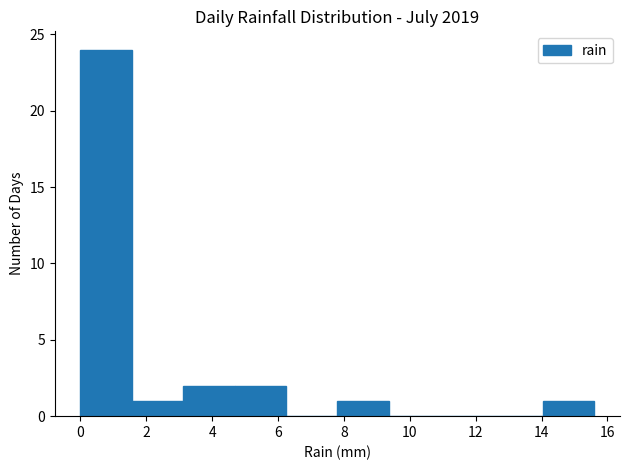

Reading left to right, list every bar in this chart as the range it spans on the x-axis followed by its height. Neither the bar edges nor the heights are printed on the chart, so give them approximately, as read against the axes.

0.00 to 1.56: 24
1.56 to 3.12: 1
3.12 to 4.68: 2
4.68 to 6.24: 2
6.24 to 7.80: 0
7.80 to 9.36: 1
9.36 to 10.92: 0
10.92 to 12.48: 0
12.48 to 14.04: 0
14.04 to 15.60: 1